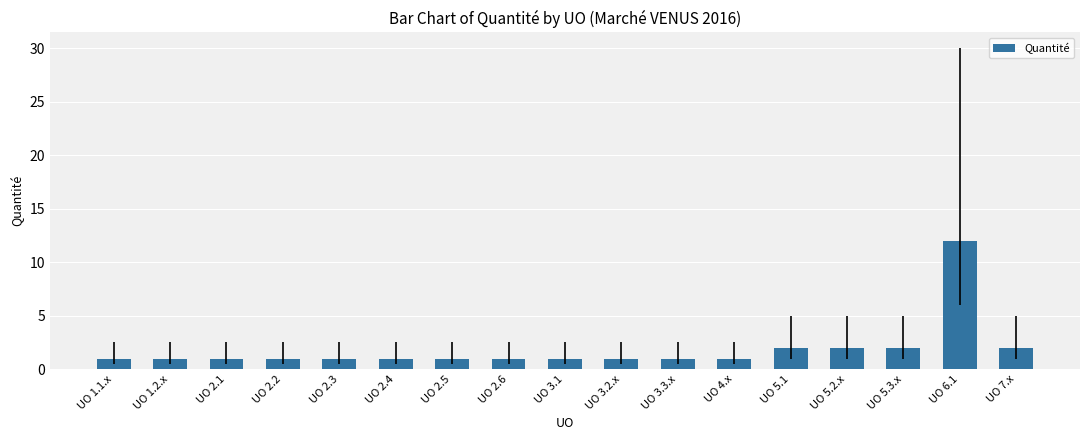

What is the maximum value shown in the chart?

12